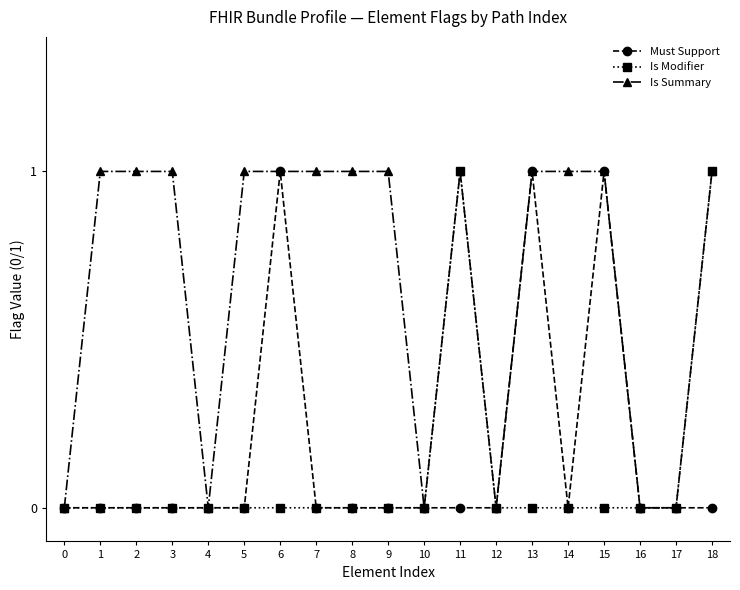

What is the difference between the maximum and second lowest values in the Is Summary series?

1